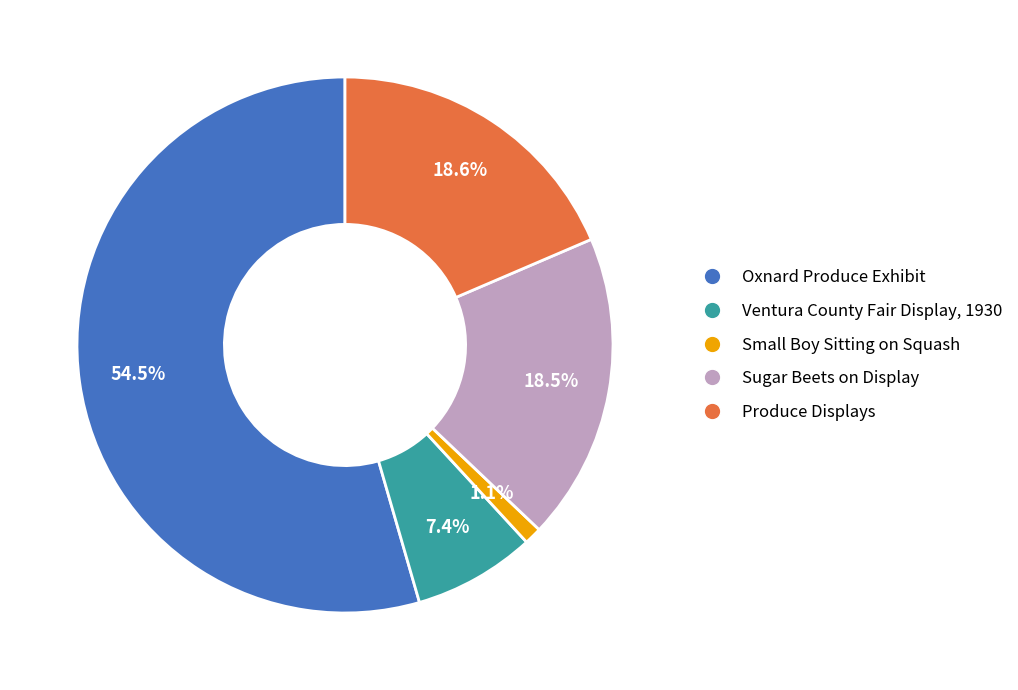

What is the largest slice in the pie chart?

Oxnard Produce Exhibit